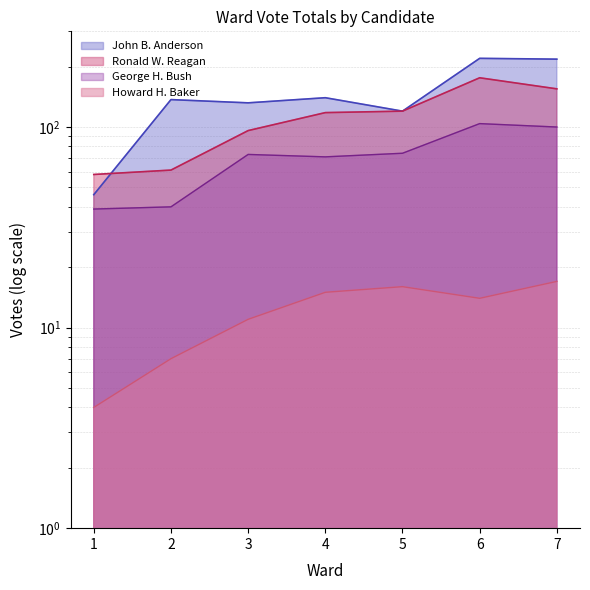

True or false: Ronald W. Reagan has a value of 209 at 4.

False